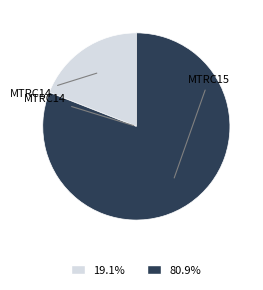

How many segments does this pie chart have?

2